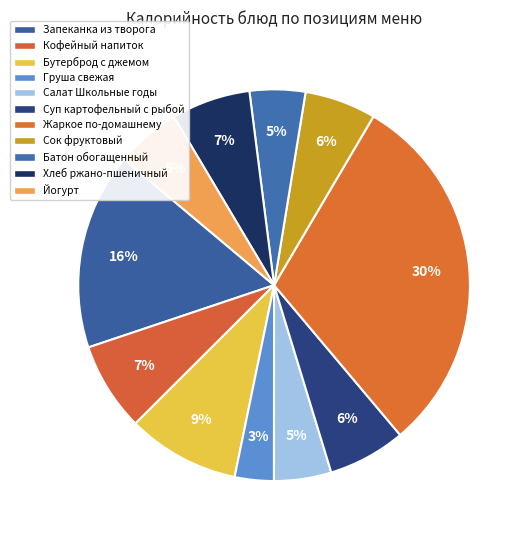

Does Жаркое по-домашнему represent more than half of the total?

No